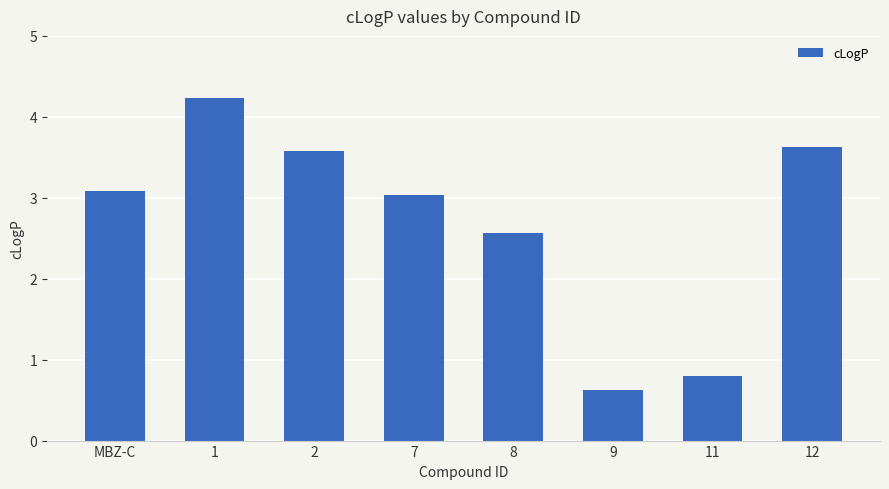

Where does the data first go above 3?

MBZ-C